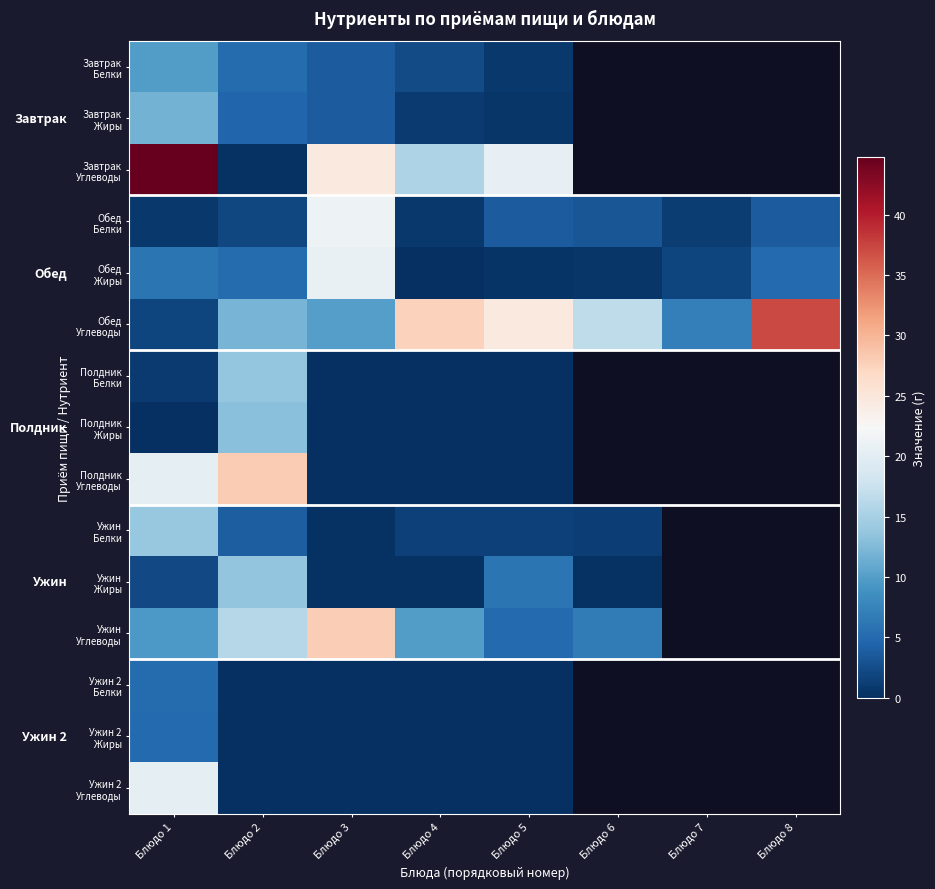

Rank the series at Блюдо 6 from lowest to highest value.

Обед Жиры, Завтрак Белки, Завтрак Жиры, Завтрак Углеводы, Ужин Жиры, Обед Белки, Обед Углеводы, Полдник Белки, Полдник Жиры, Полдник Углеводы, Ужин Белки, Ужин Углеводы, Ужин 2 Белки, Ужин 2 Жиры, Ужин 2 Углеводы